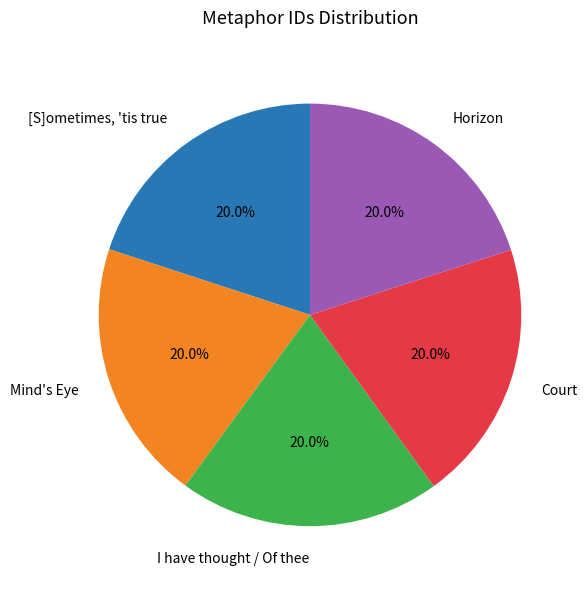

To the nearest percent, what percentage of the pie is [S]ometimes, 'tis true?

20%